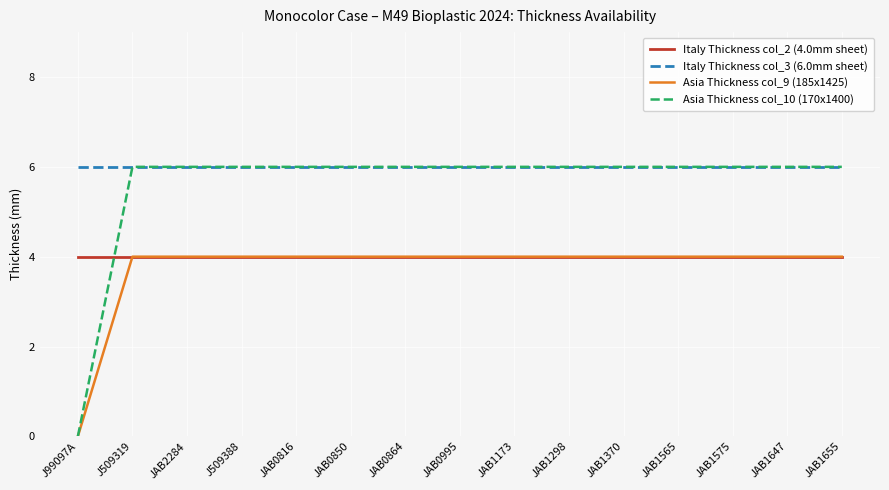

Which series ends up on top after the final intersection of Asia Thickness col_10 (170x1400) and Italy Thickness col_2 (4.0mm sheet)?

Asia Thickness col_10 (170x1400)